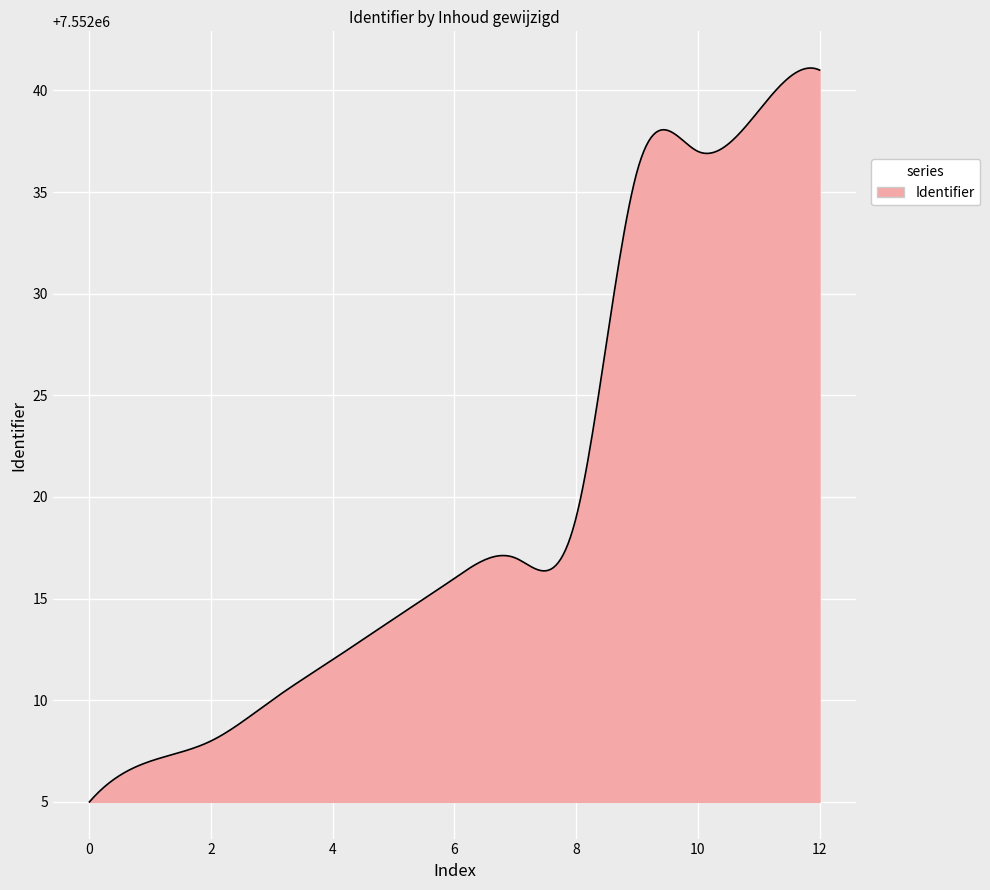

What is the difference between the maximum and minimum values?

36.1